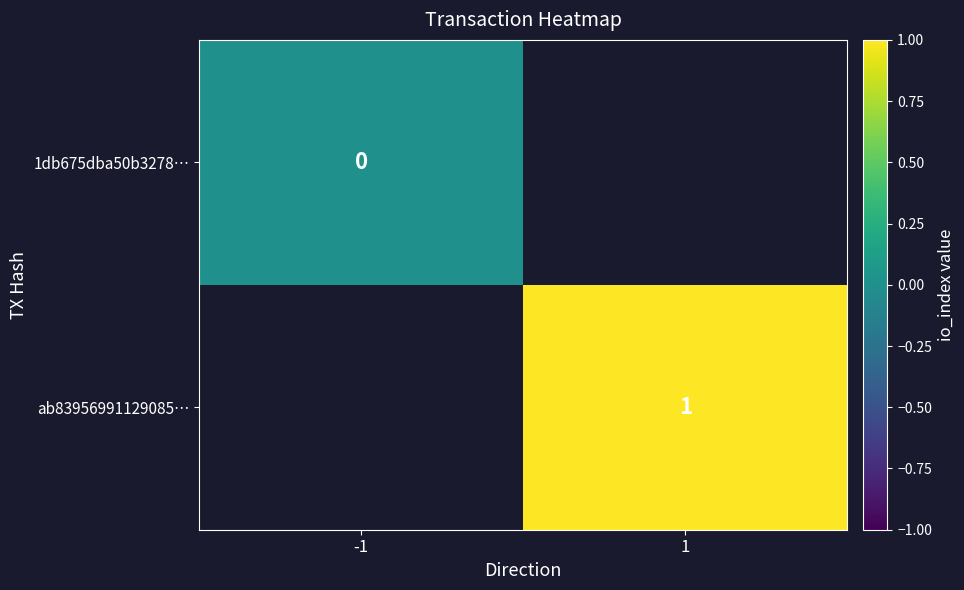

At how many categories does at least one series exceed 0?

1